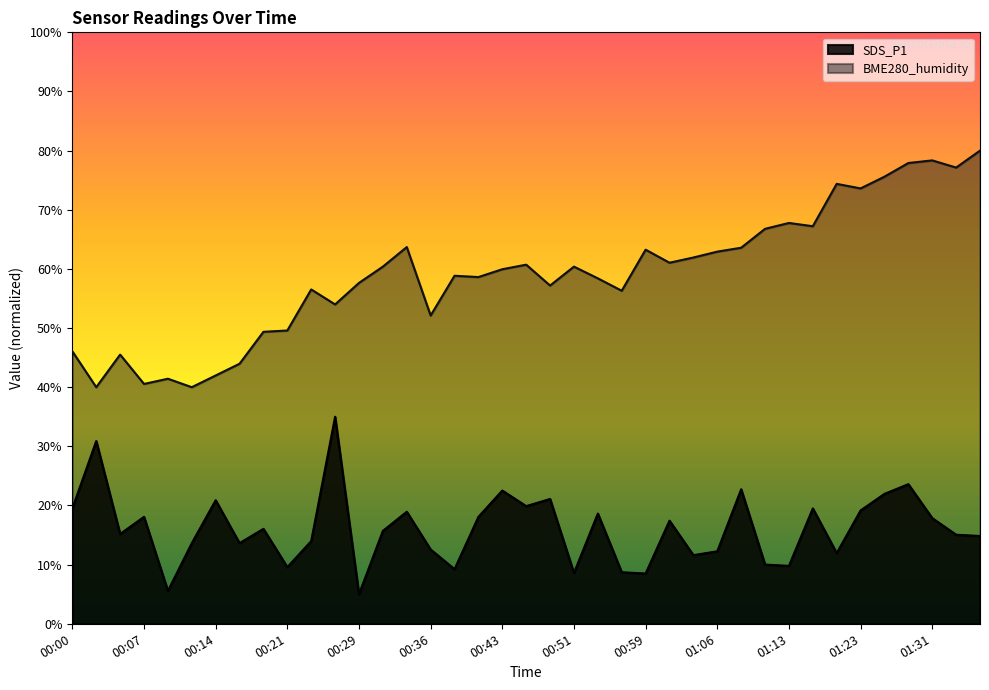

Which series changed the most between 00:26 and 01:16?

SDS_P1